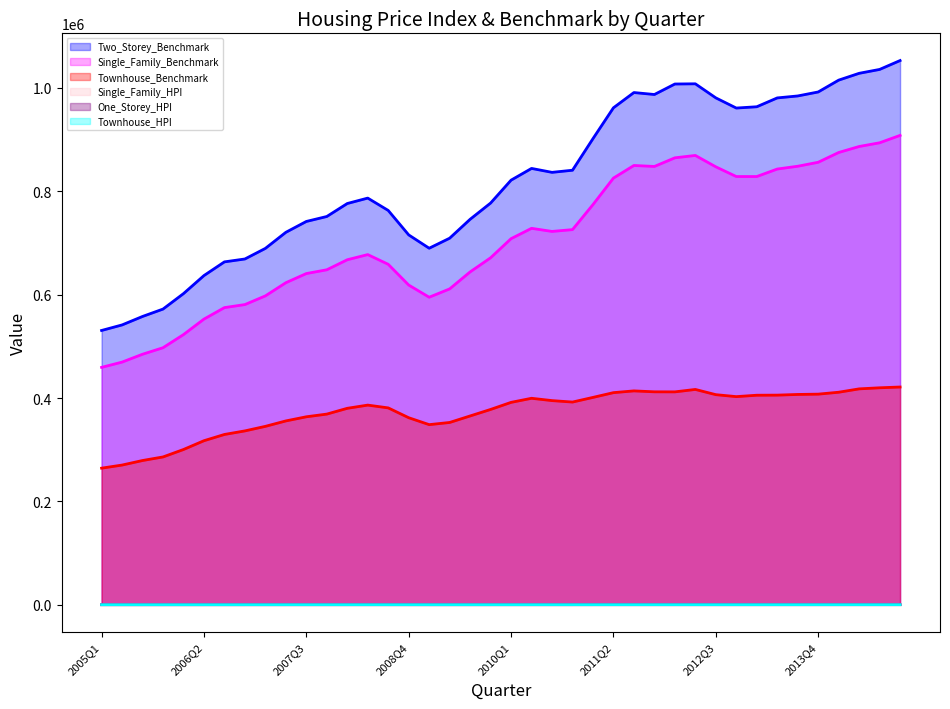

What is the sum of the Single_Family_HPI values at 2012Q1 and 2005Q1?

290.8